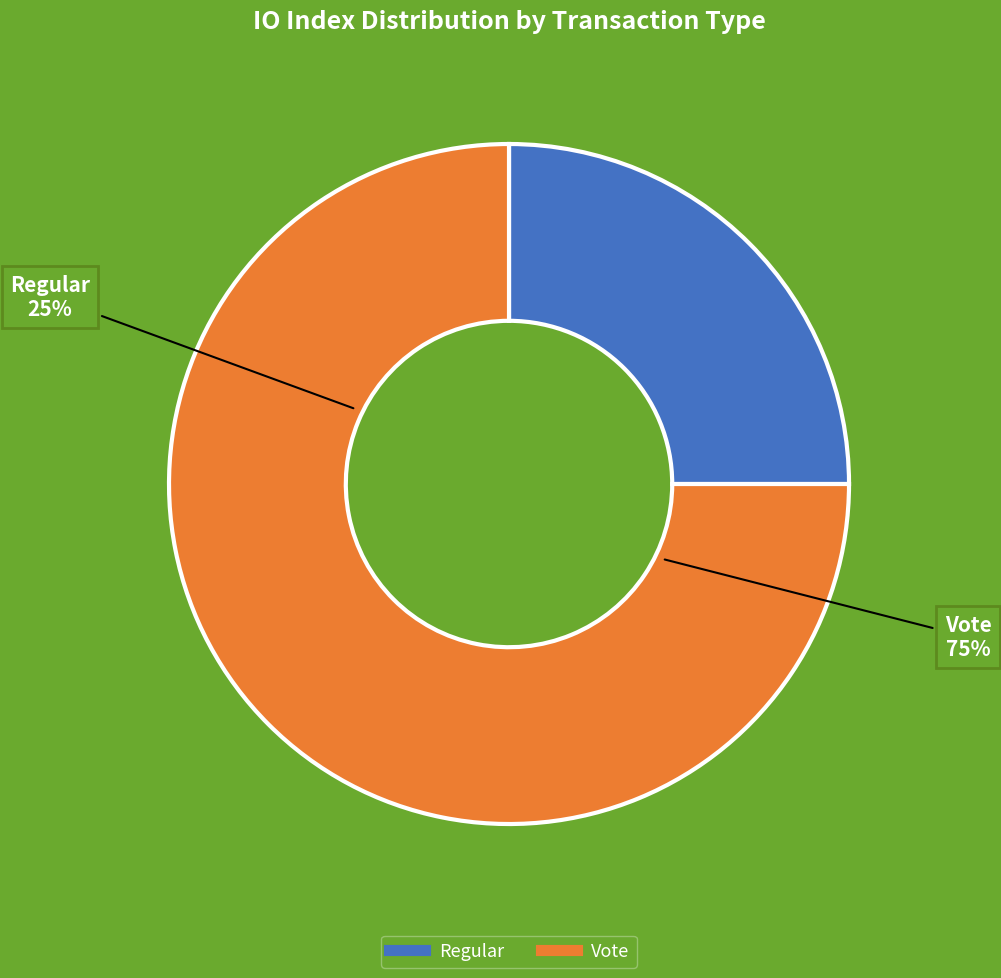

Is it true that Vote is 75% of the pie?

True